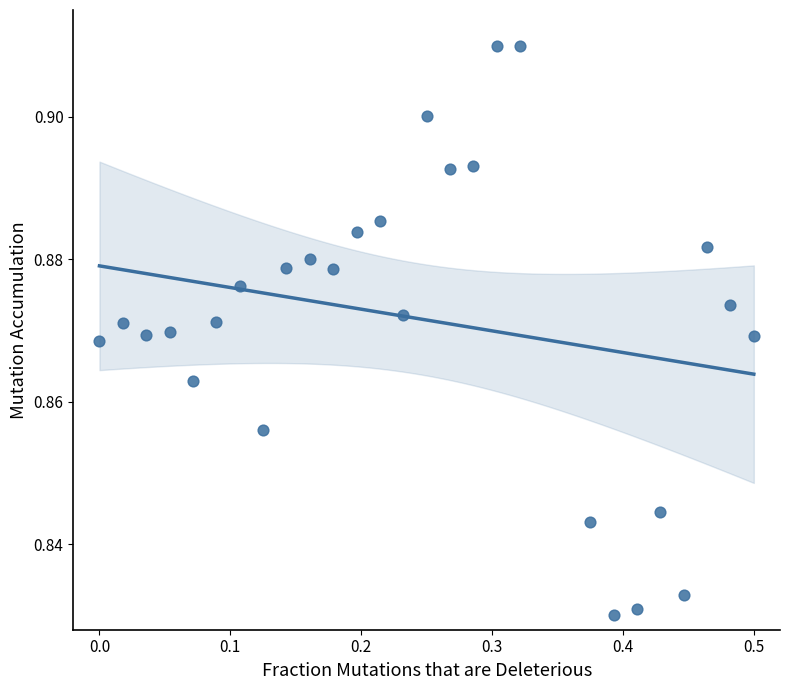

What is the range of X values (max minus min)?

0.5